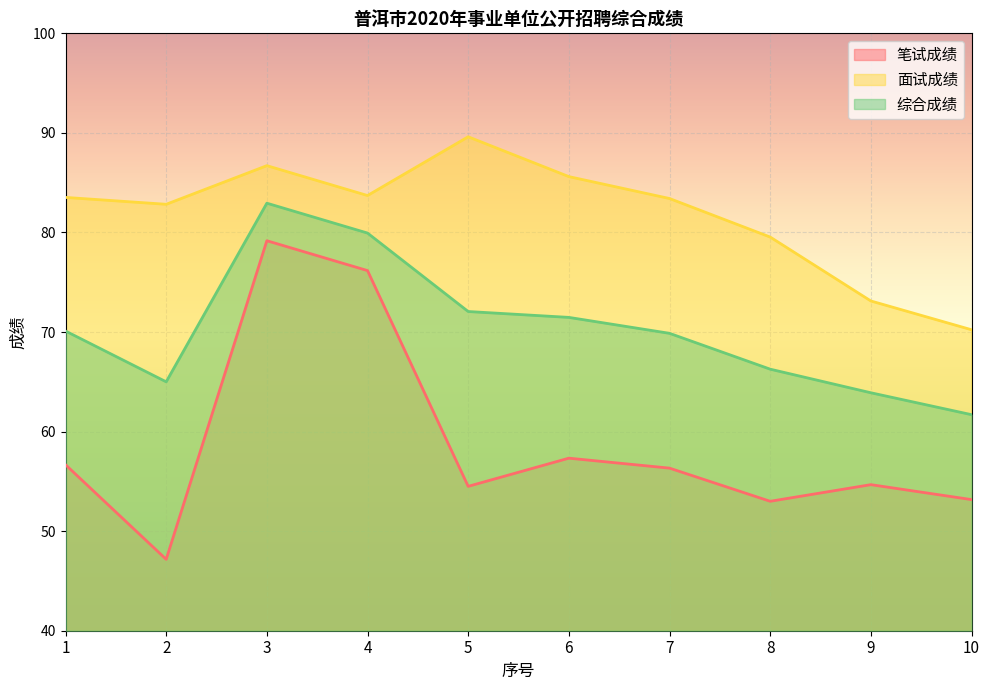

True or false: 综合成绩 and 面试成绩 cross at least once.

False